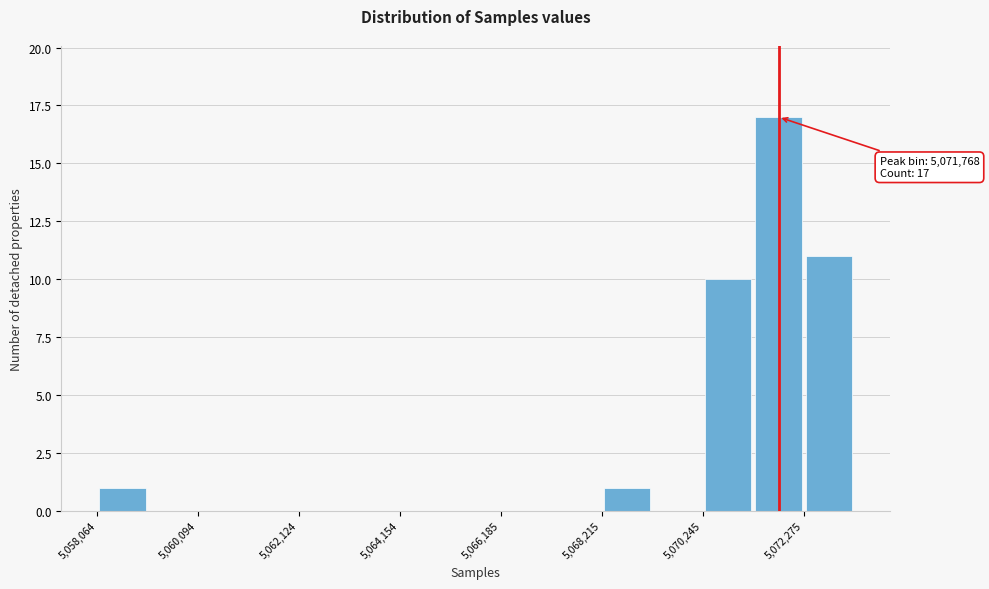

Around what value on the x-axis is the tallest bar? Give the approximate position of its centre, as read against the axis.

5072000